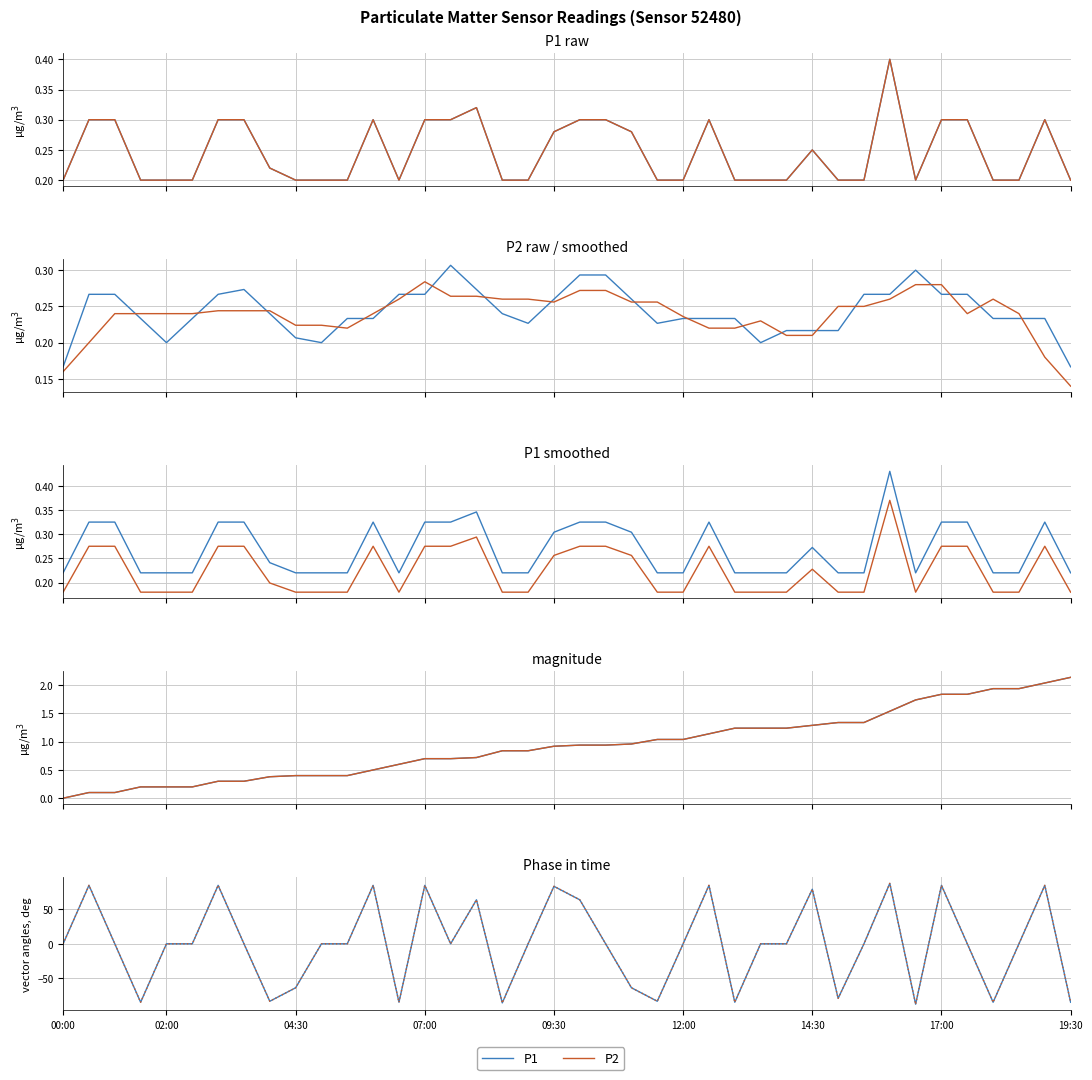

What is the greatest value displayed?

87.1